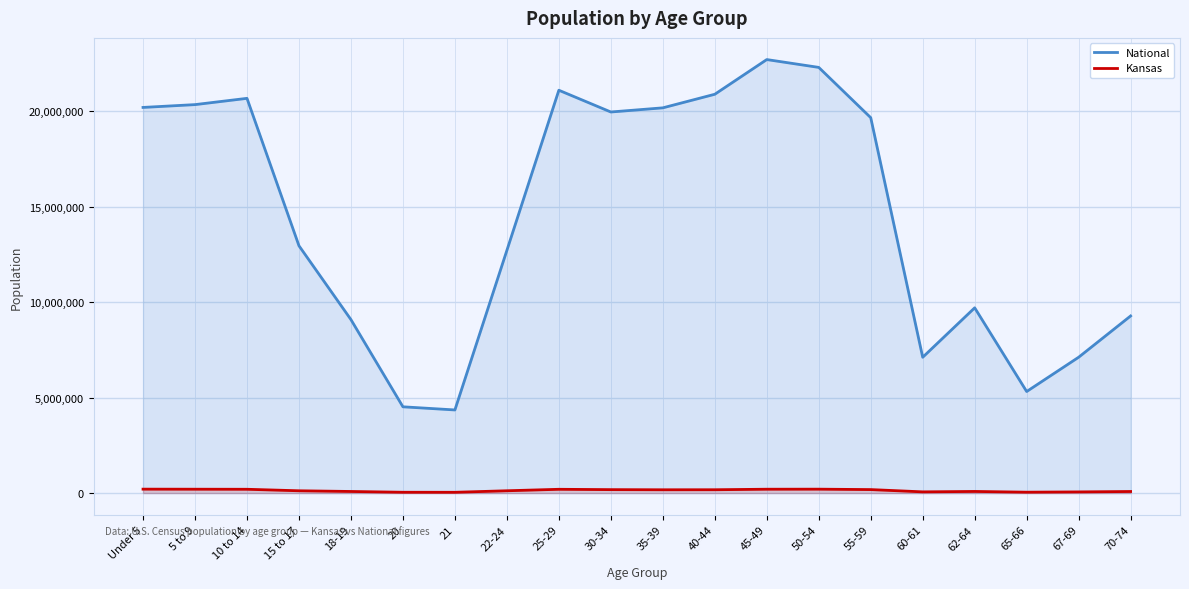

List the series in order of their peak value, lowest first.

Kansas, National